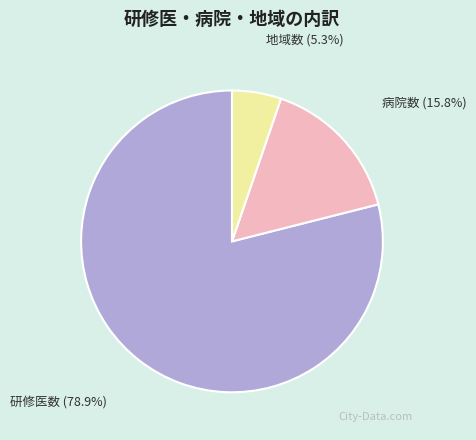

Count the number of slices in the pie.

3